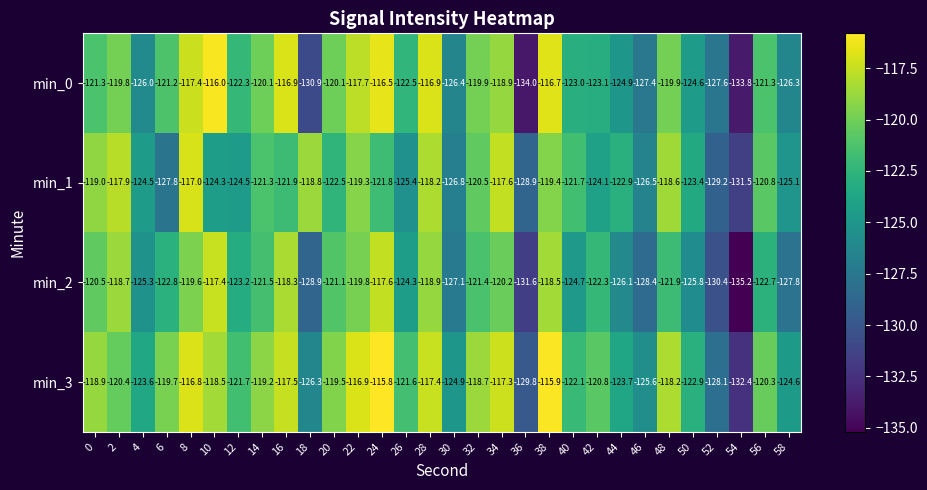

Which series changed the most between 22 and 48?

min_0